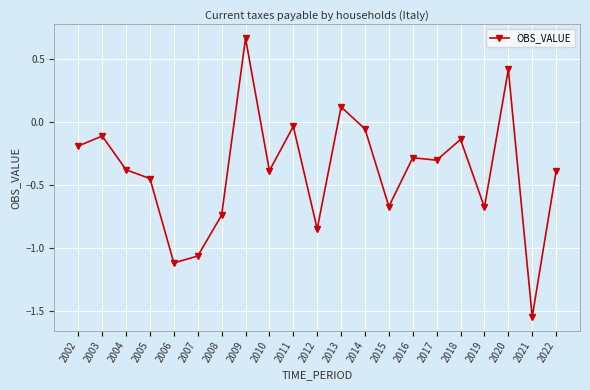

What is the difference between the maximum and second lowest values?

1.8